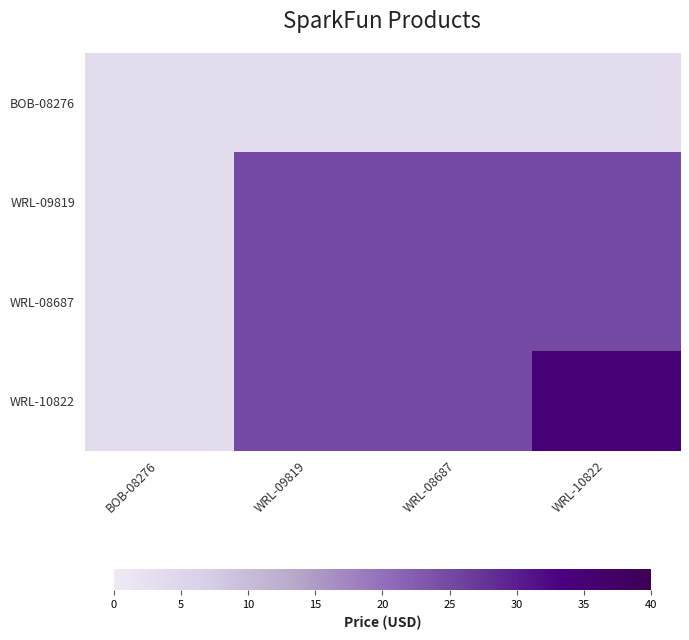

Between WRL-09819 and WRL-10822, which series saw the biggest shift?

WRL-10822